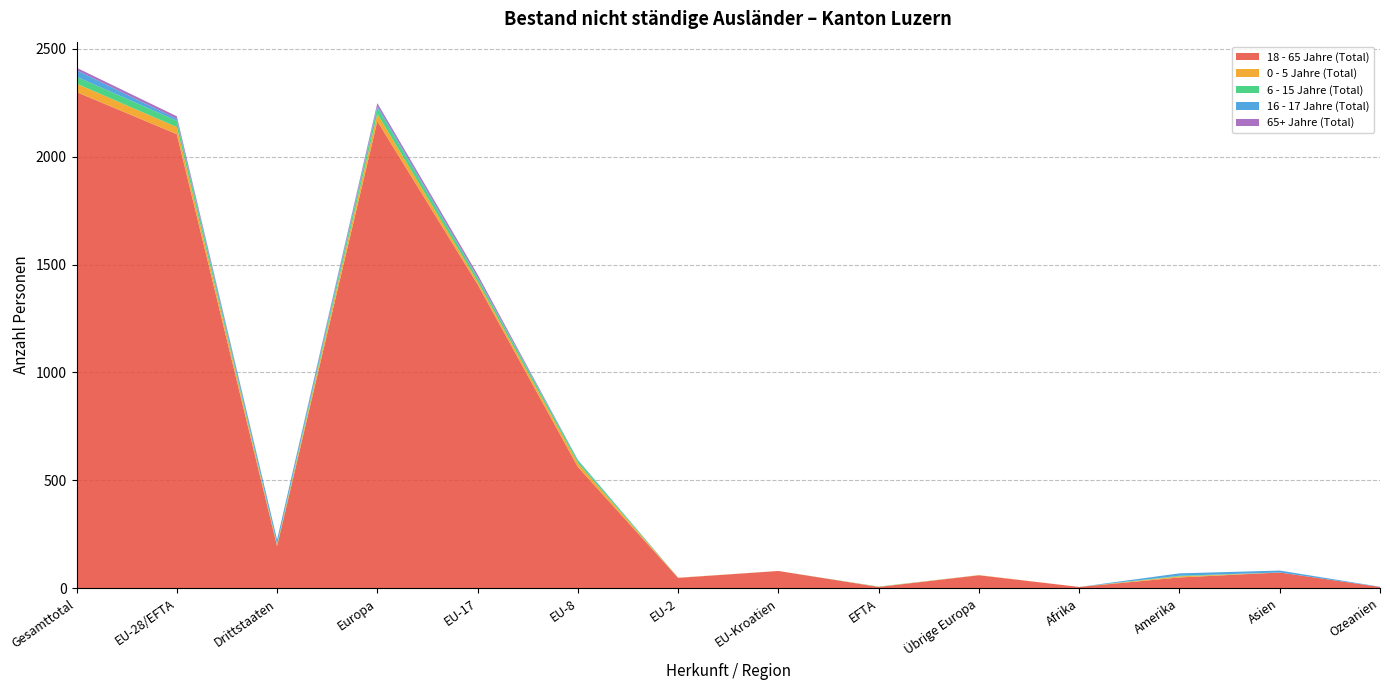

Reading left to right, transcribe all the data shown in this chart.

18 - 65 Jahre (Total): 2299	2104	195	2164	1408	562	48	80	6	60	6	50	73	6
0 - 5 Jahre (Total): 39	33	6	34	13	18	1	0	1	1	0	5	0	0
6 - 15 Jahre (Total): 32	29	3	29	16	11	0	0	1	0	0	3	0	0
16 - 17 Jahre (Total): 30	9	21	9	5	4	0	0	0	0	0	11	9	1
65+ Jahre (Total): 12	12	0	12	12	0	0	0	0	0	0	0	0	0